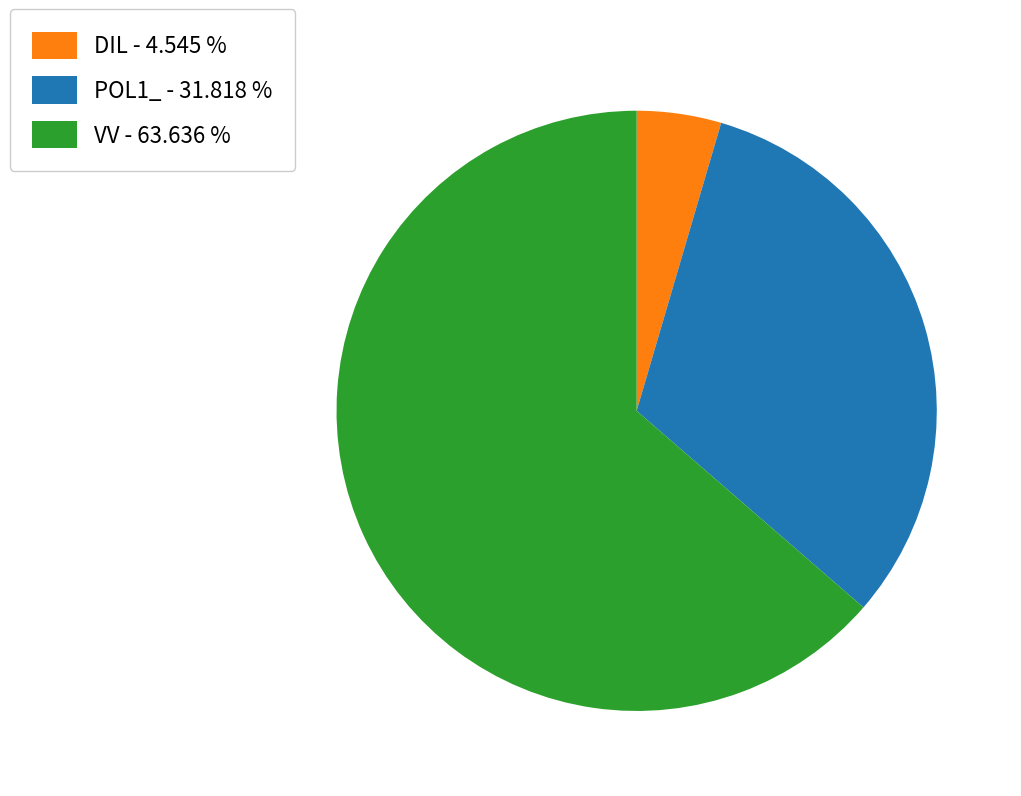

How many slices are in this pie chart?

3